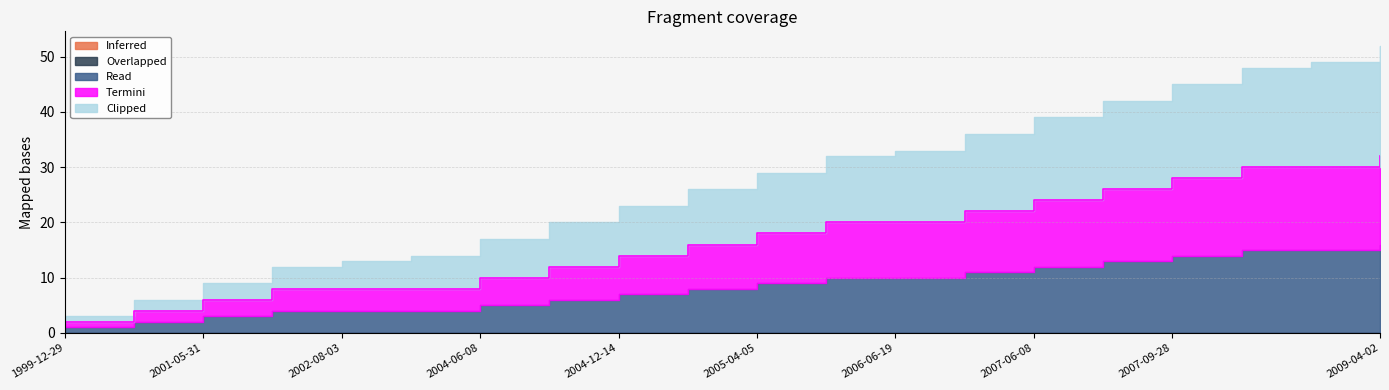

True or false: Read has more than 1 interior local peaks.

False